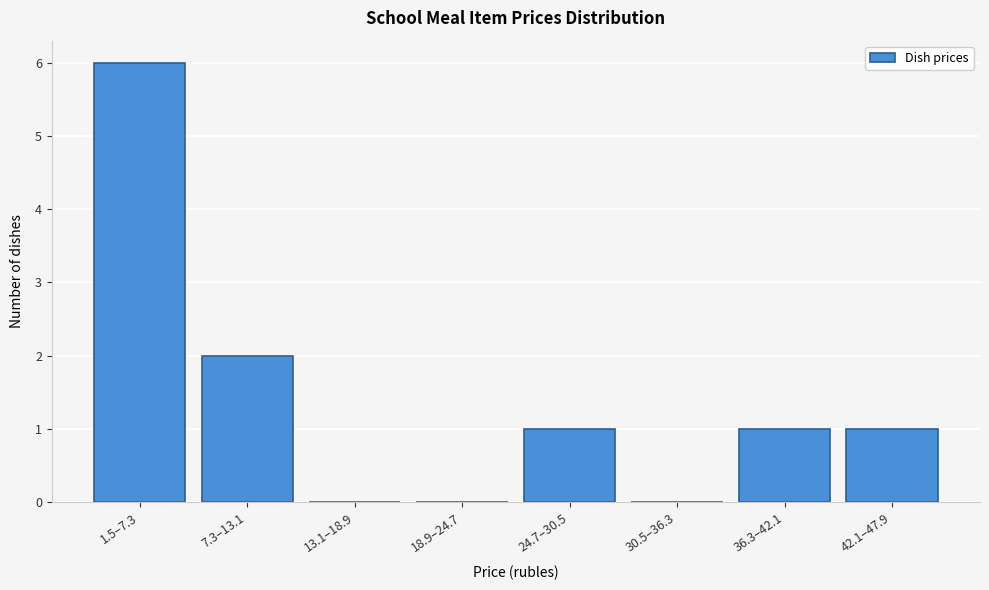

Reading right to left, transcribe all the data shown in this chart.

42.1–47.9=1	36.3–42.1=1	30.5–36.3=0	24.7–30.5=1	18.9–24.7=0	13.1–18.9=0	7.3–13.1=2	1.5–7.3=6